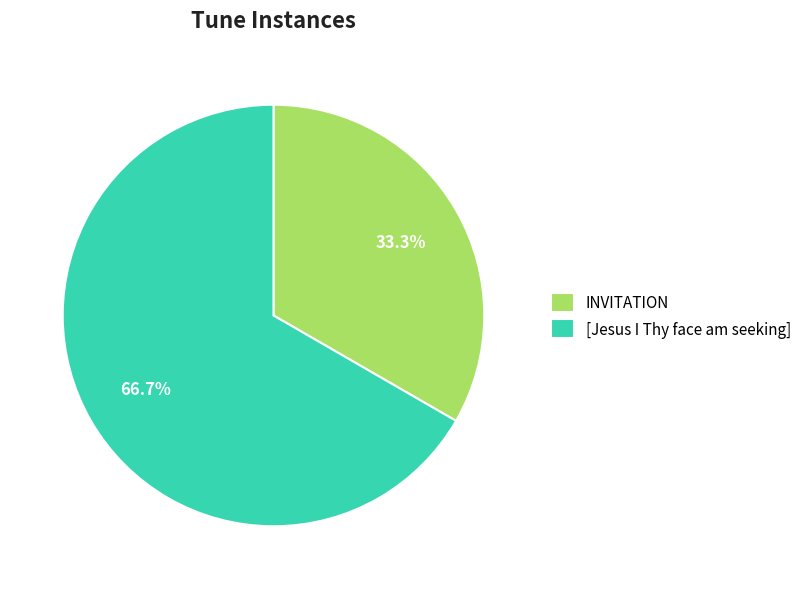

Between INVITATION and [Jesus I Thy face am seeking], which is larger?

[Jesus I Thy face am seeking]